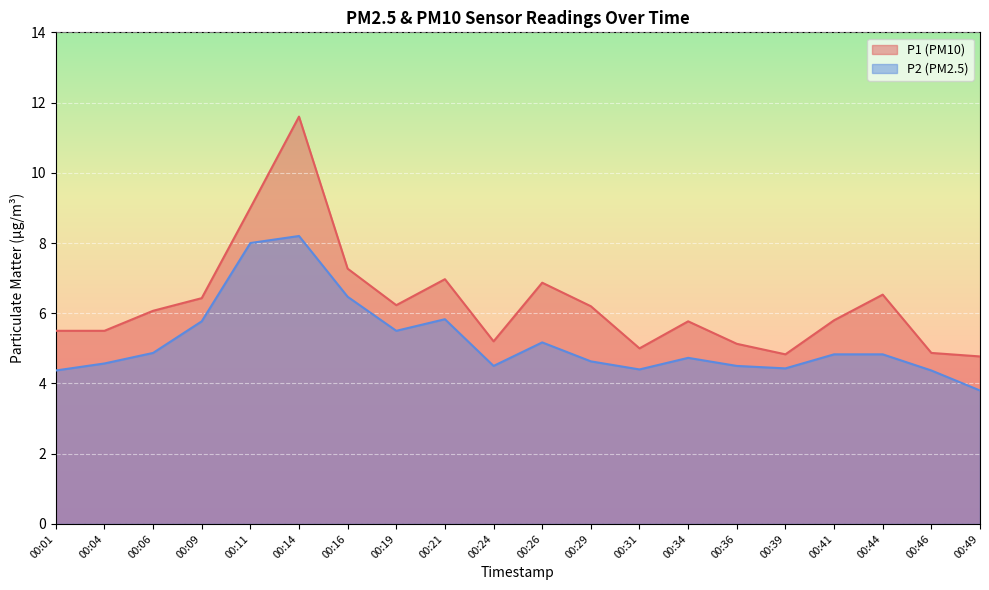

Reading right to left, what are all the values shown in this chart?

P1: 00:49=4.8	00:46=4.9	00:44=6.5	00:41=5.8	00:39=4.8	00:36=5.1	00:34=5.8	00:31=5.0	00:29=6.2	00:26=6.9	00:24=5.2	00:21=7.0	00:19=6.2	00:16=7.3	00:14=11.6	00:11=9.0	00:09=6.4	00:06=6.1	00:04=5.5	00:01=5.5
P2: 00:49=3.8	00:46=4.4	00:44=4.8	00:41=4.8	00:39=4.4	00:36=4.5	00:34=4.7	00:31=4.4	00:29=4.6	00:26=5.2	00:24=4.5	00:21=5.8	00:19=5.5	00:16=6.5	00:14=8.2	00:11=8.0	00:09=5.8	00:06=4.9	00:04=4.6	00:01=4.4